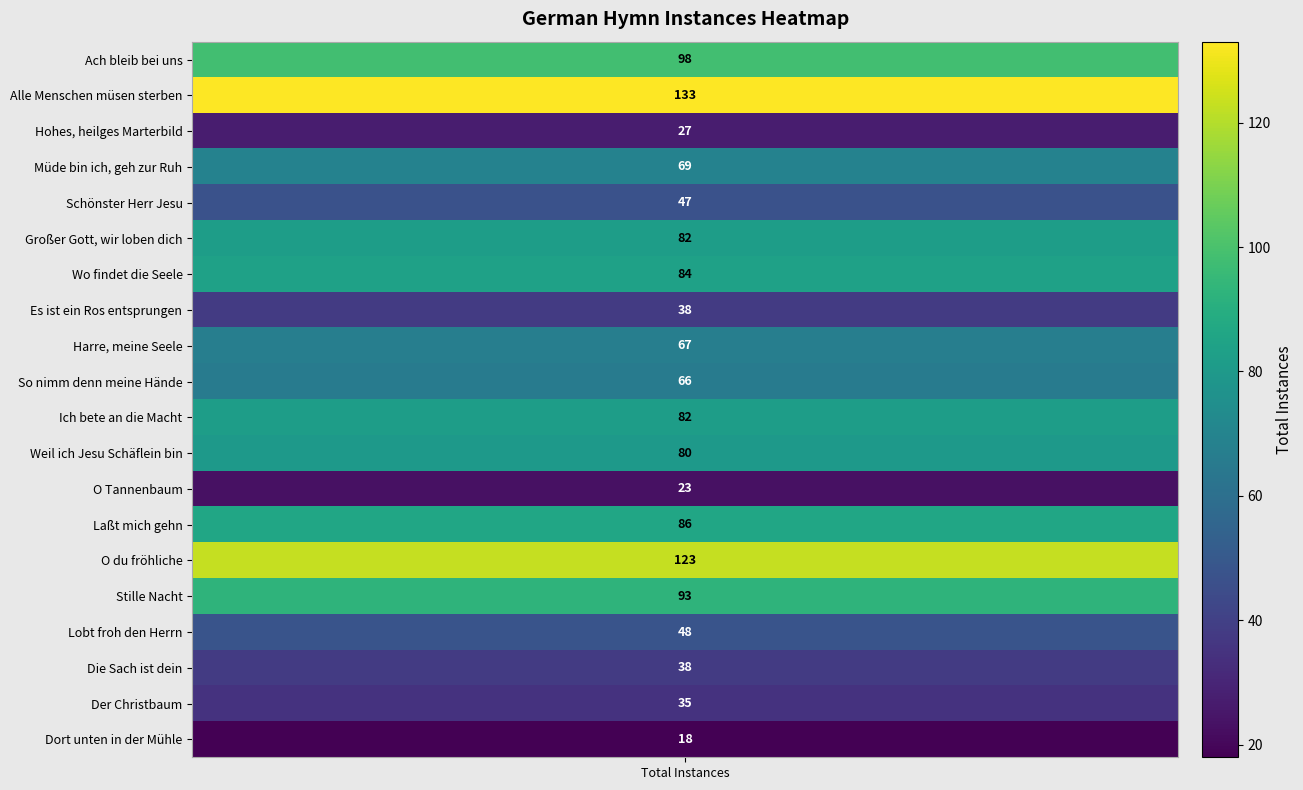

What is the greatest value displayed?

133